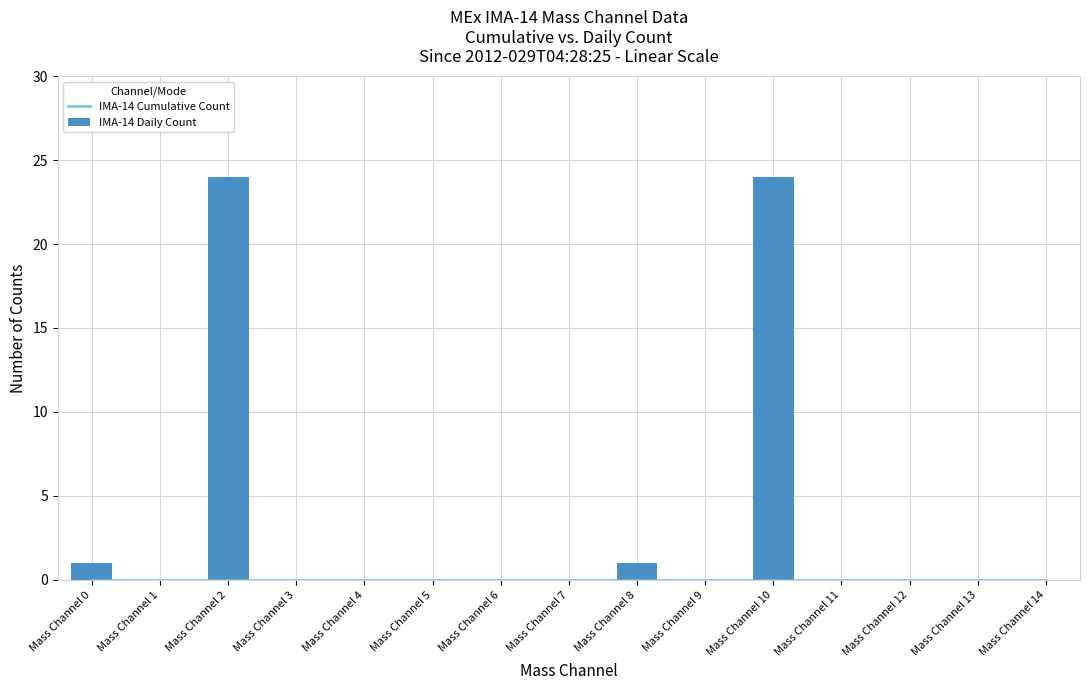

Rank the categories by IMA-14 Cumulative Count value from highest to lowest.

Mass Channel 0, Mass Channel 1, Mass Channel 2, Mass Channel 3, Mass Channel 4, Mass Channel 5, Mass Channel 6, Mass Channel 7, Mass Channel 8, Mass Channel 9, Mass Channel 10, Mass Channel 11, Mass Channel 12, Mass Channel 13, Mass Channel 14